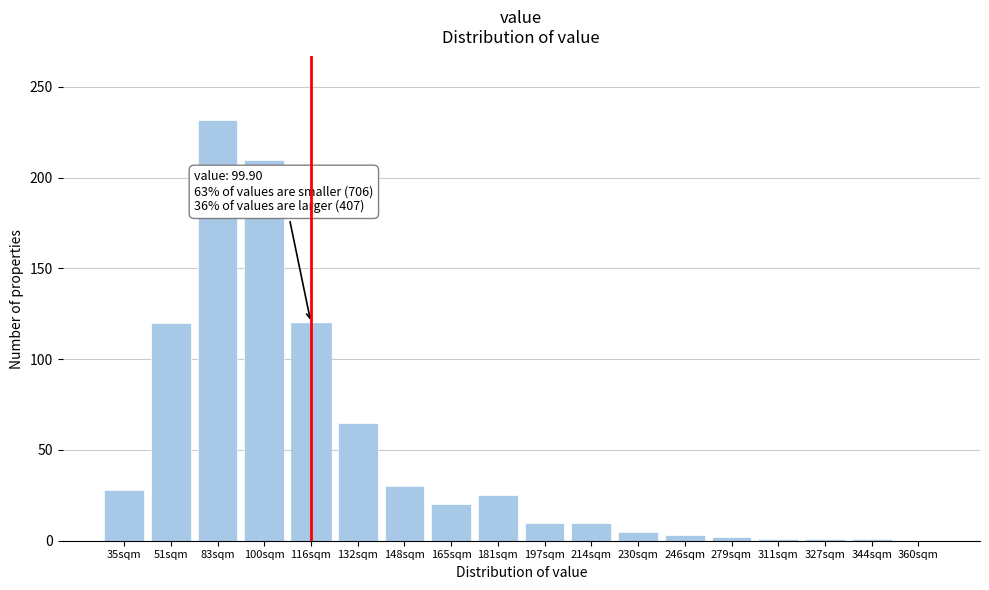

What is the sum of the values at 197sqm and 35sqm?

38